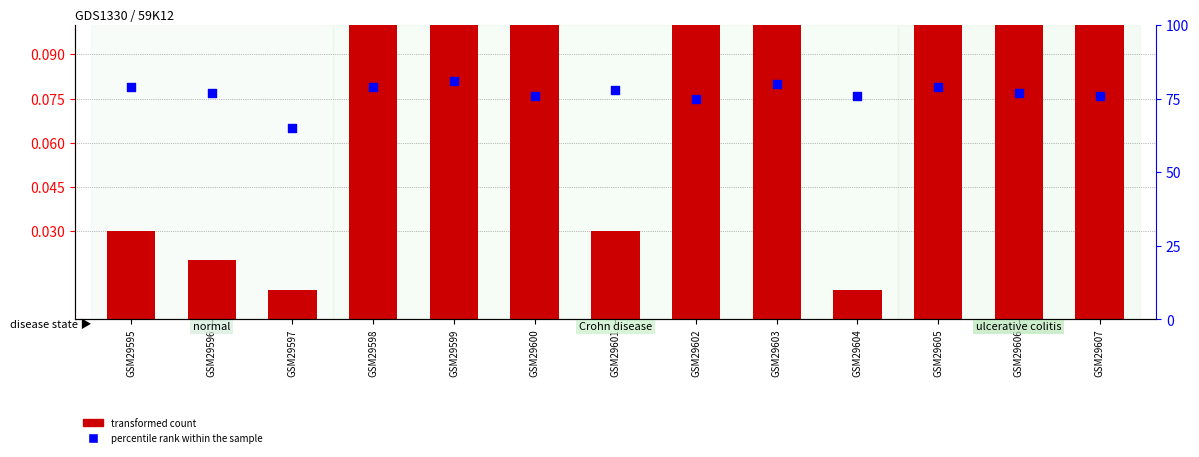

What is the total value across all series at GSM29603?

80.1